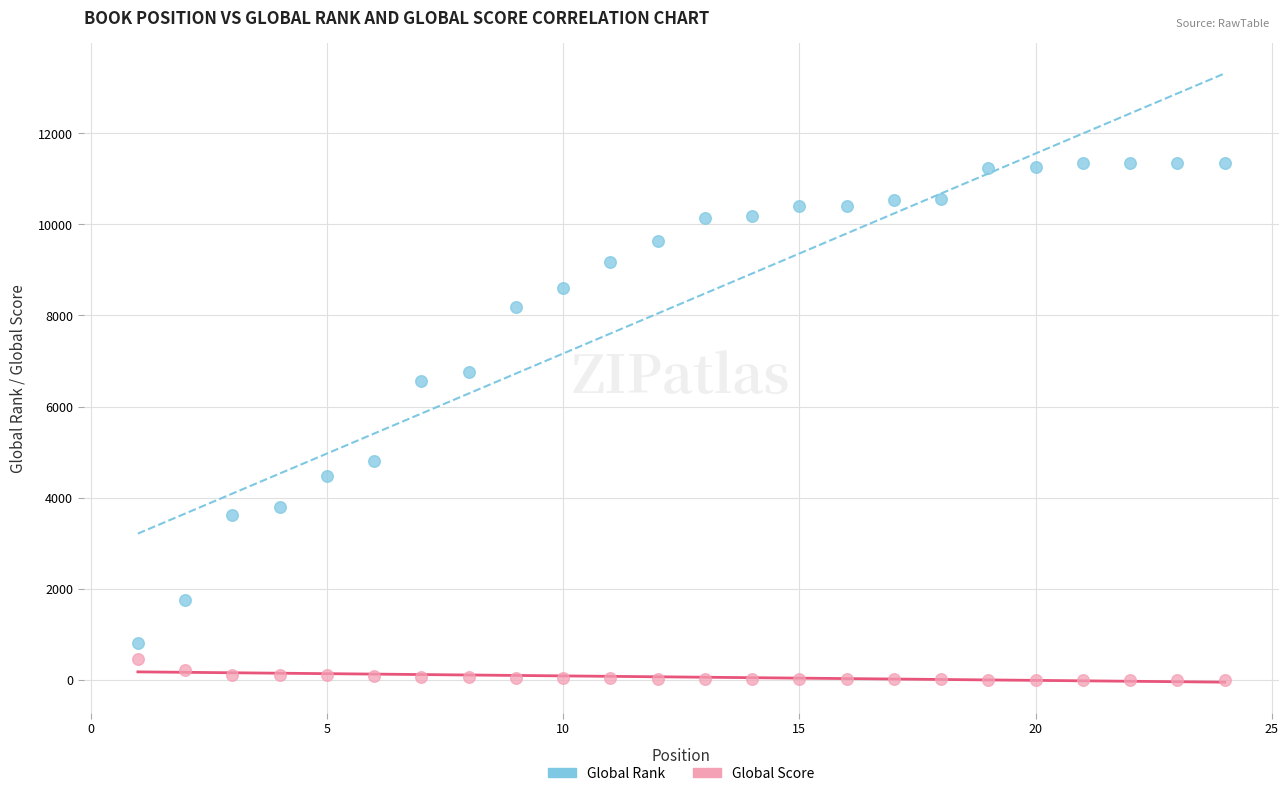

Which series has the widest spread of Y values?

Global Rank